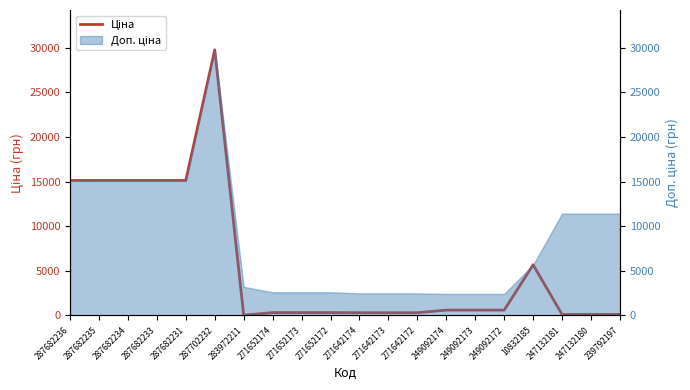

At which label is the value closest to 14889?

287682236